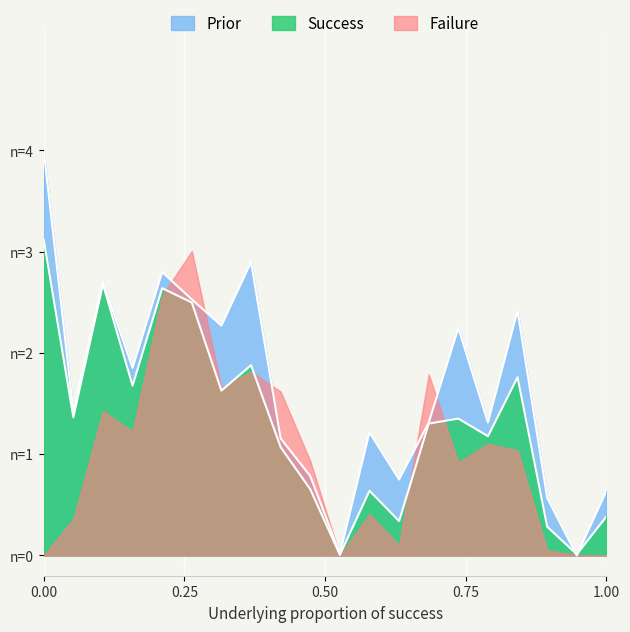

Which label corresponds to the largest value in the chart?

00:00